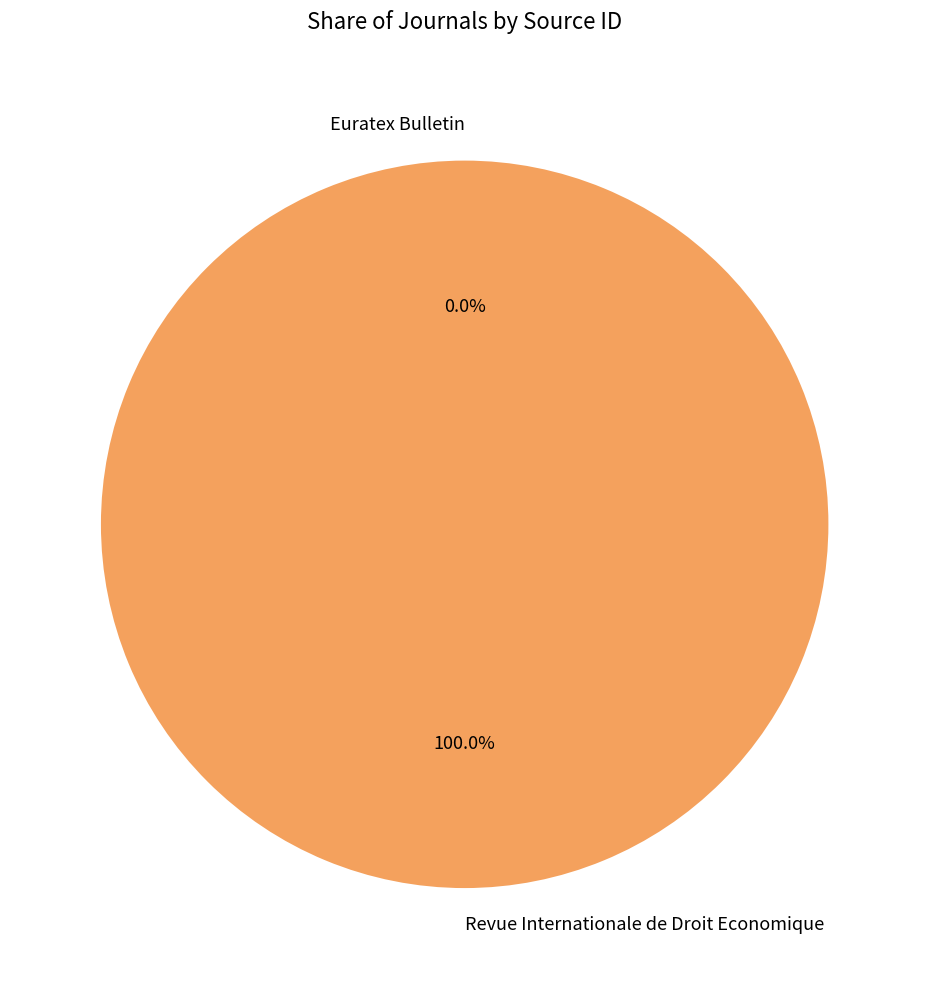

Does Revue Internationale de Droit Economique account for over 50% of the chart?

Yes